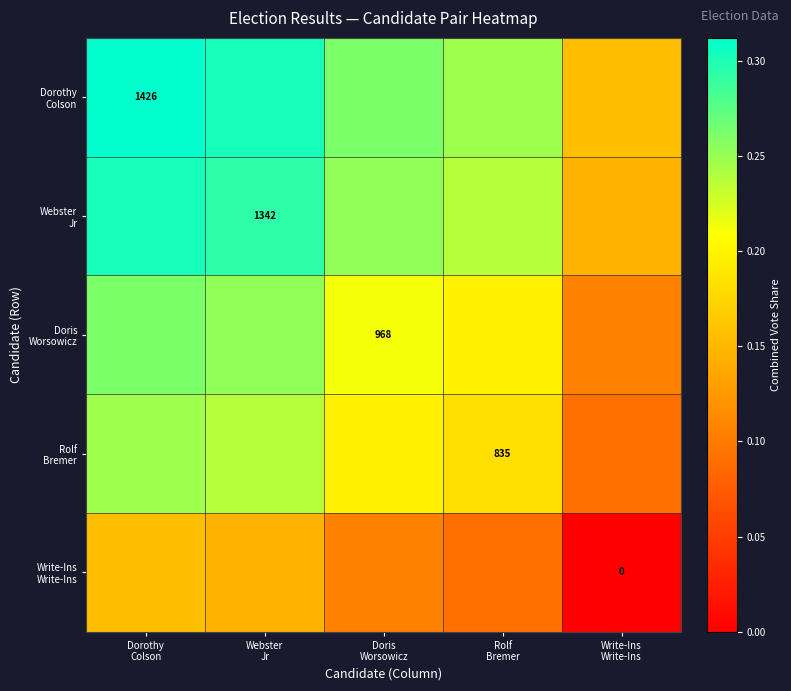

Rank the series by their maximum value, from highest to lowest.

Dorothy Colson, Webster Jr, Doris Worsowicz, Rolf Bremer, Write-Ins Write-Ins